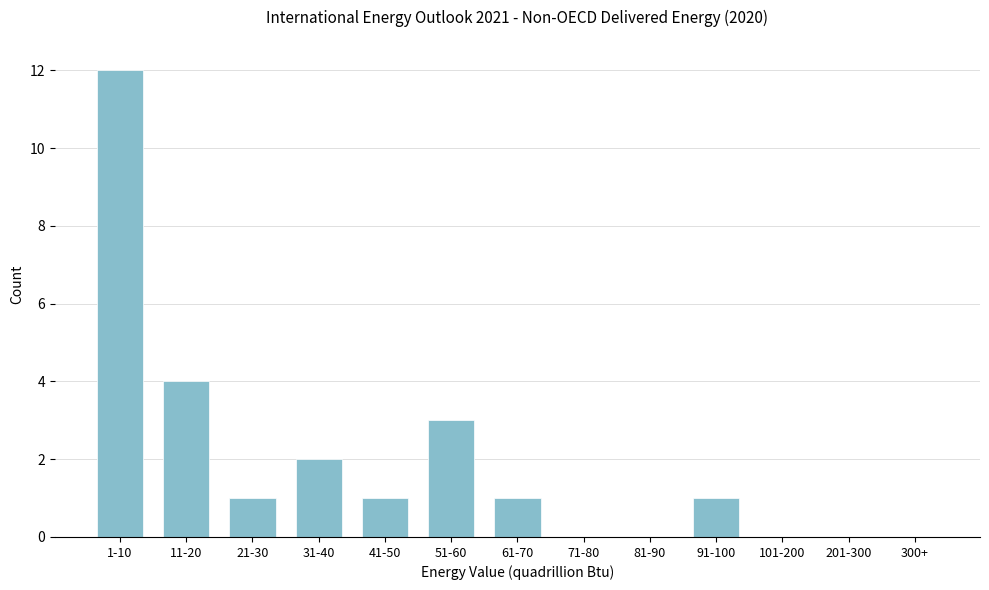

Reading right to left, transcribe all the data shown in this chart.

300+=0	201-300=0	101-200=0	91-100=1	81-90=0	71-80=0	61-70=1	51-60=3	41-50=1	31-40=2	21-30=1	11-20=4	1-10=12